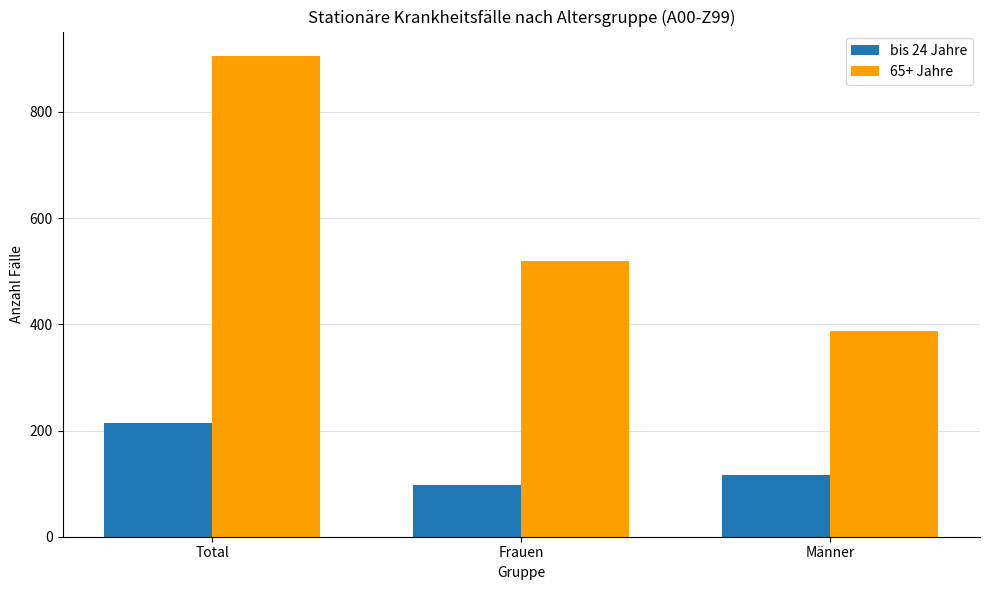

Reading left to right, what are all the values shown in this chart?

bis 24 Jahre: Total=215	Frauen=98	Männer=117
65+ Jahre: Total=906	Frauen=519	Männer=387